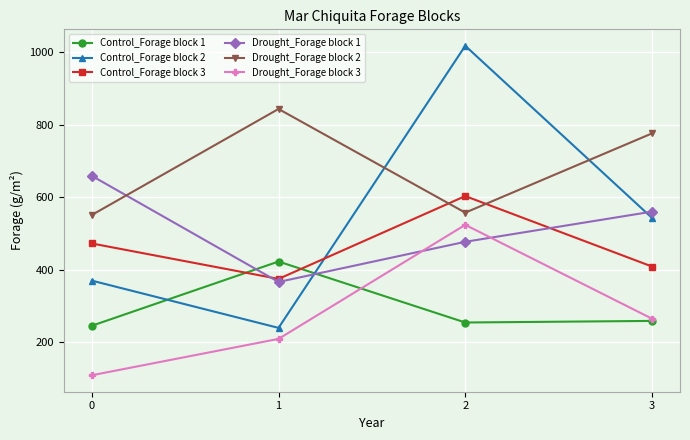

What is the difference between the maximum and minimum values in the Control_Forage block 1 series?

177.2